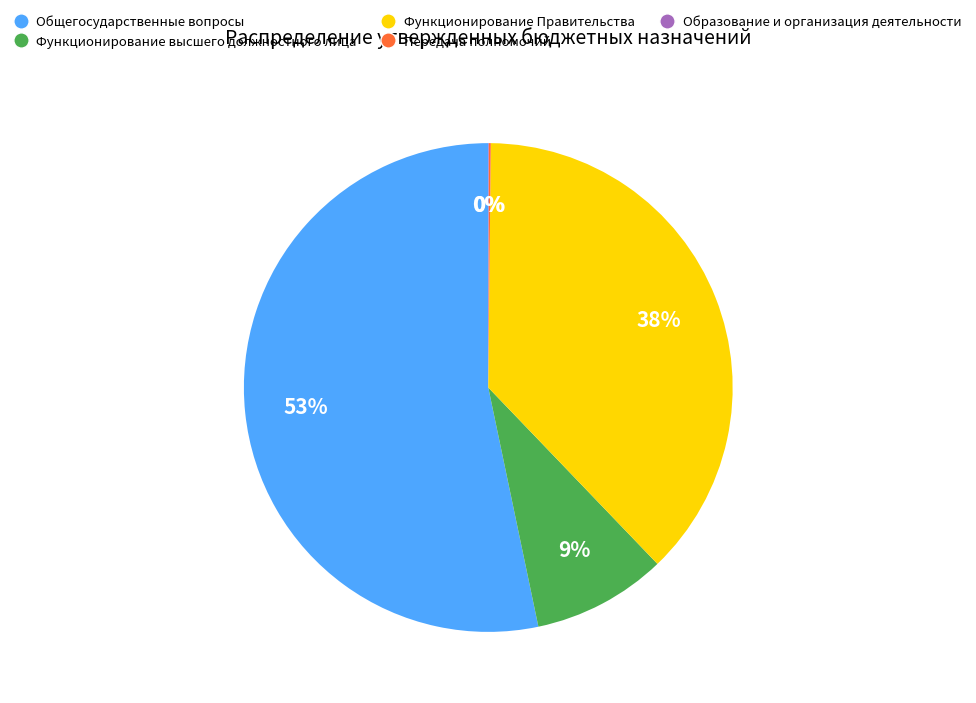

To the nearest percent, what percentage of the pie is Функционирование Правительства?

38%